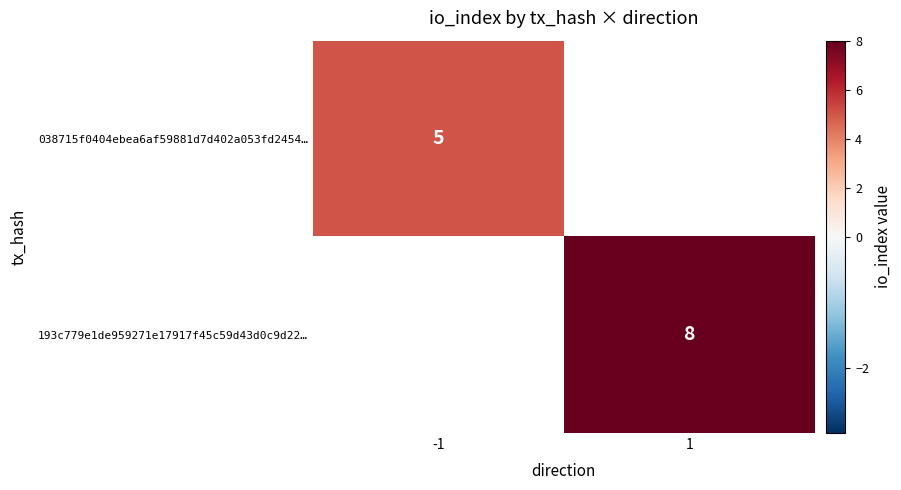

Is it true that 038715f0404ebea6af59881d7d402a053fd2454… equals 2.6 at -1?

False